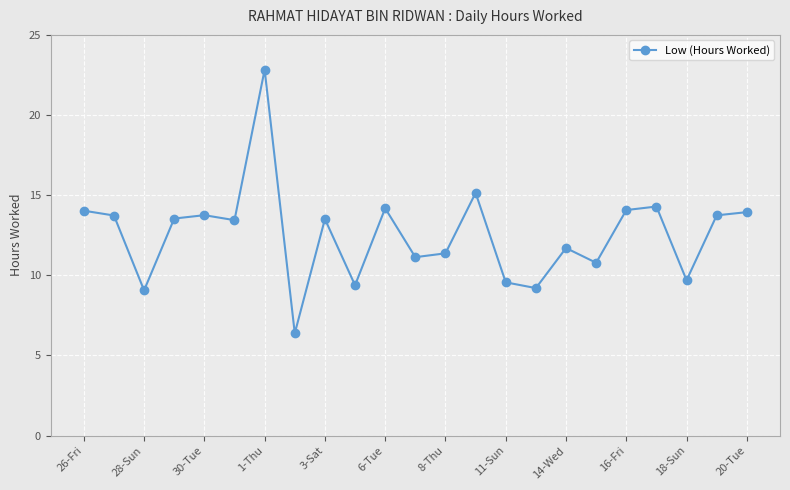

True or false: the data has more than 2 interior local peaks.

True